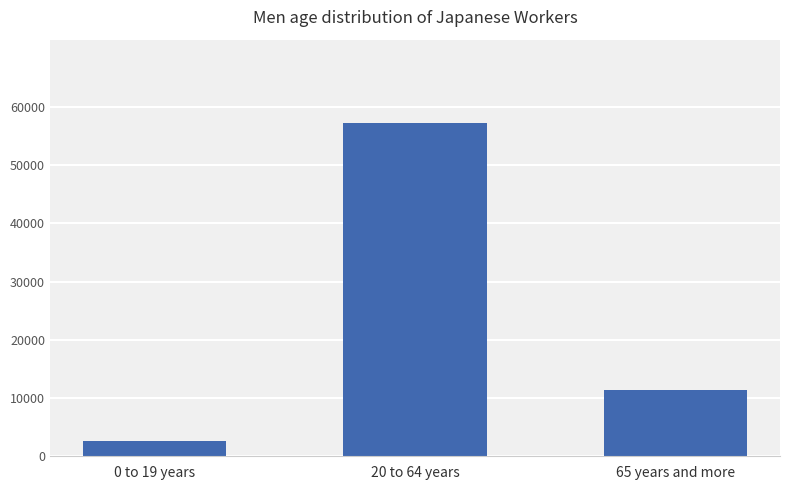

What is the value of the 1st bar from the left?

2702